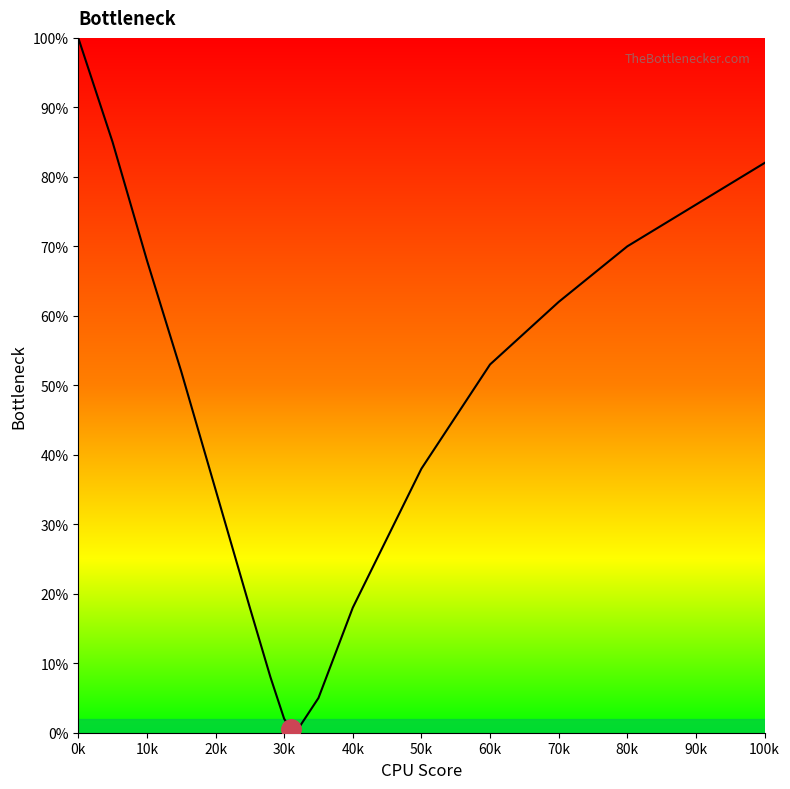

The Right curve series shows 28.4 at 80k. True or false?

False